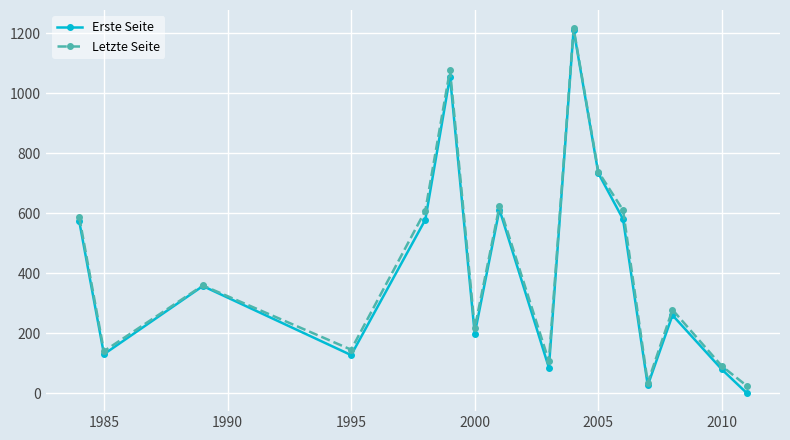

How many distinct data groups are displayed?

2